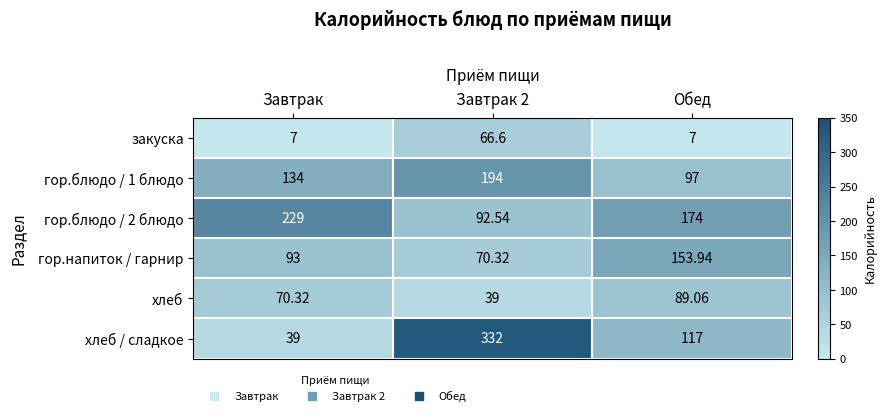

At which label is гор.блюдо / 1 блюдо closest to 145?

Завтрак